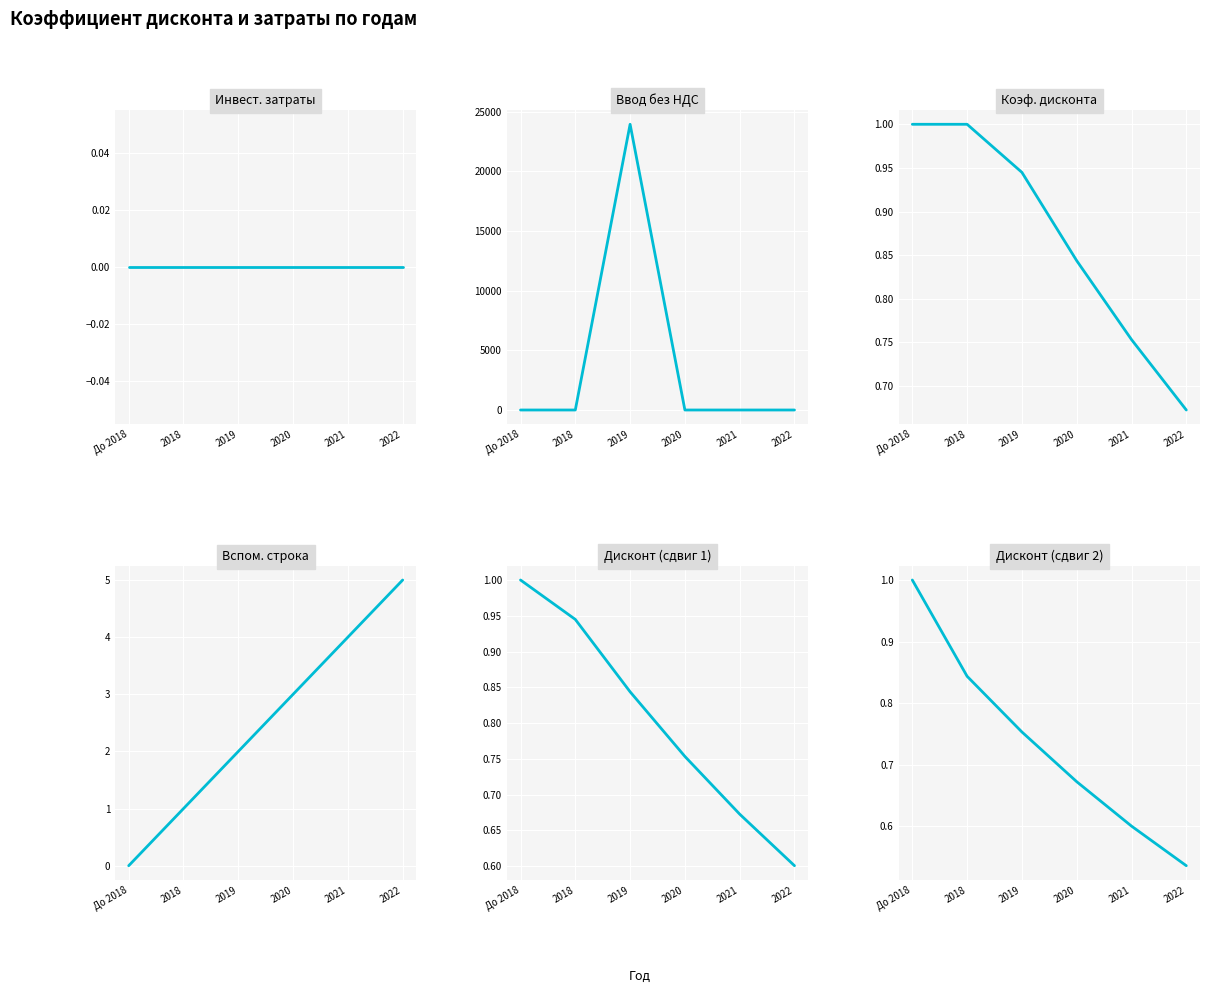

True or false: Дисконт (сдвиг 2) has more than 2 interior local peaks.

False